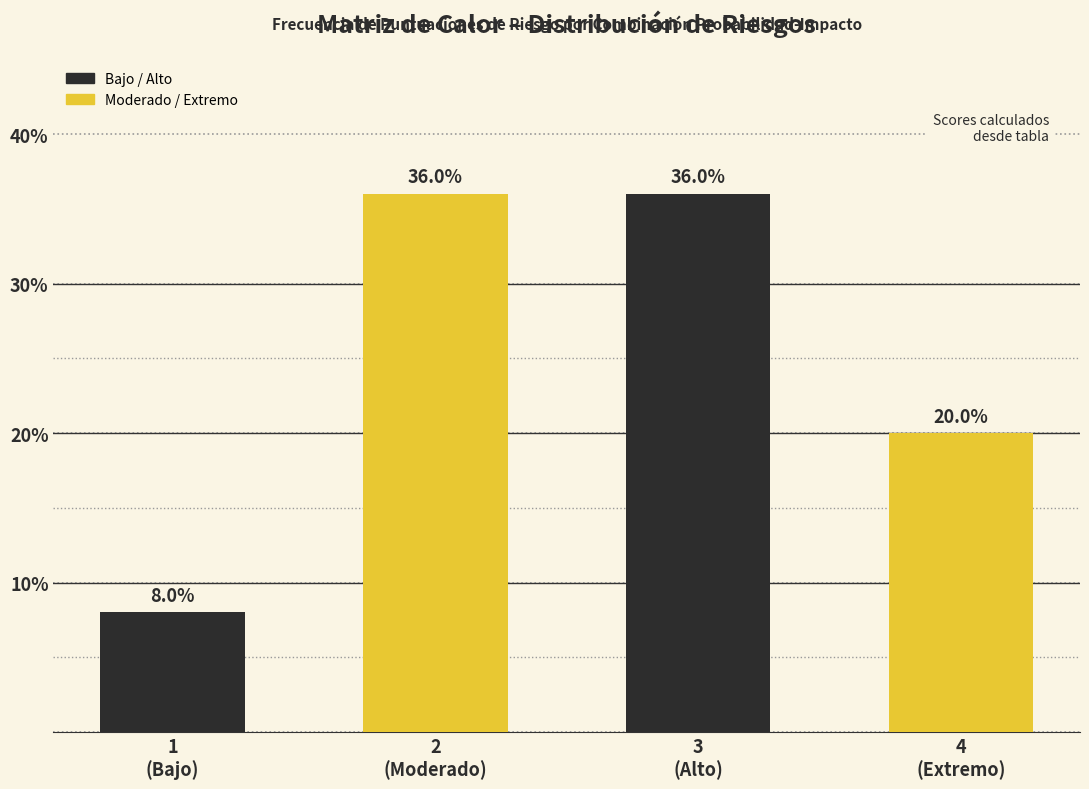

Reading right to left, transcribe all the data shown in this chart.

20	36	36	8